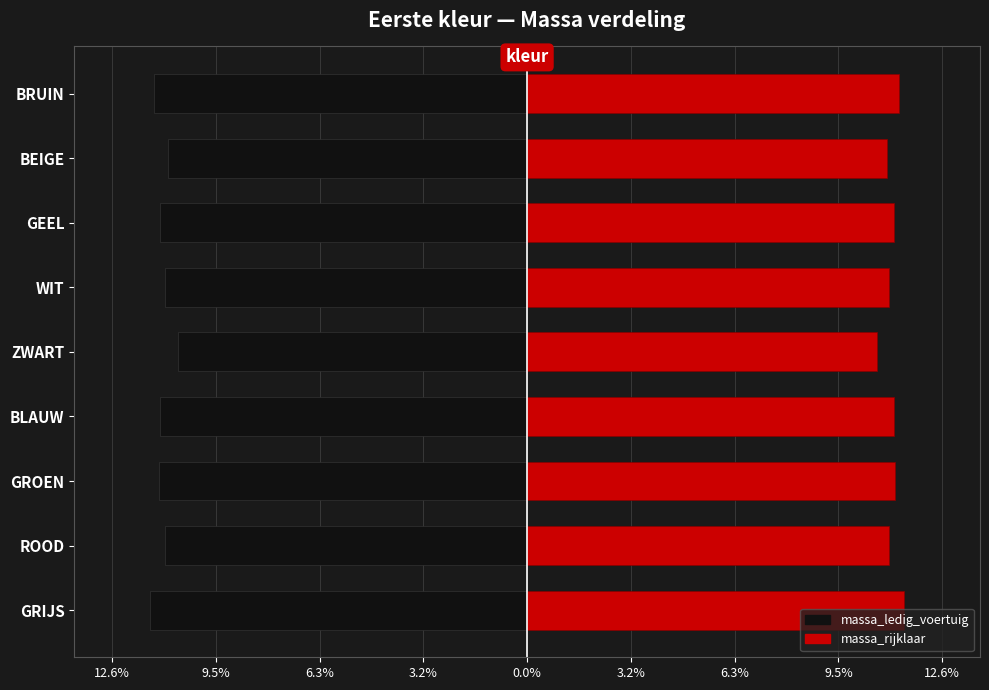

True or false: massa_rijklaar has a value of 11.2 at GROEN.

True